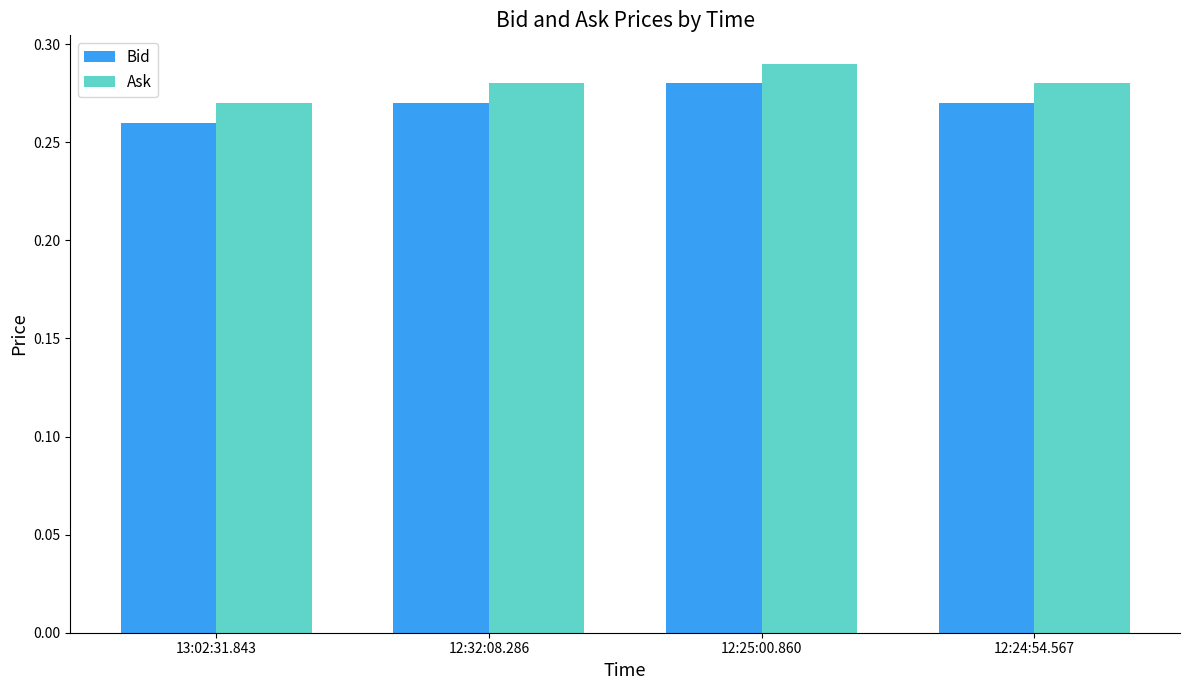

At which label is Ask closest to 0?

13:02:31.843